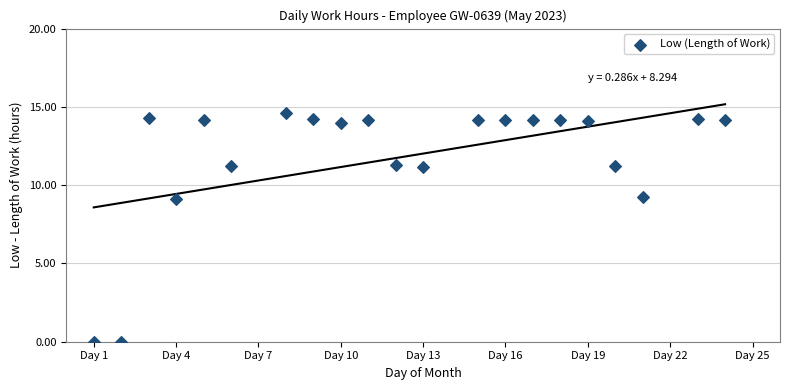

What is the range of Y values (max minus min)?

14.6